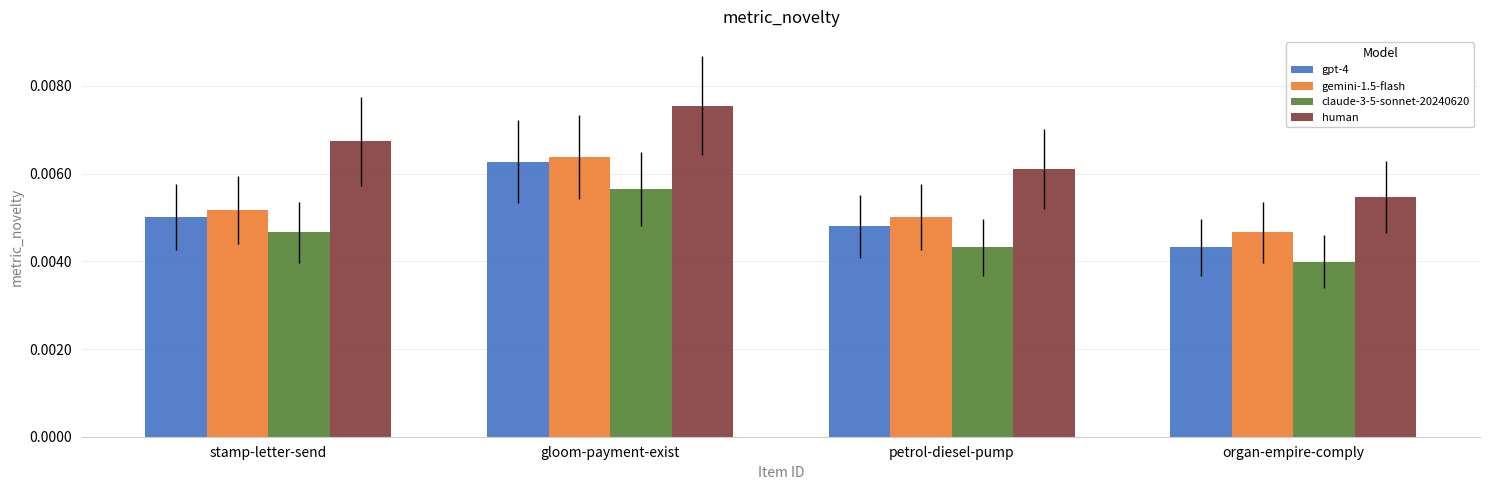

How many data points does each series have?

4